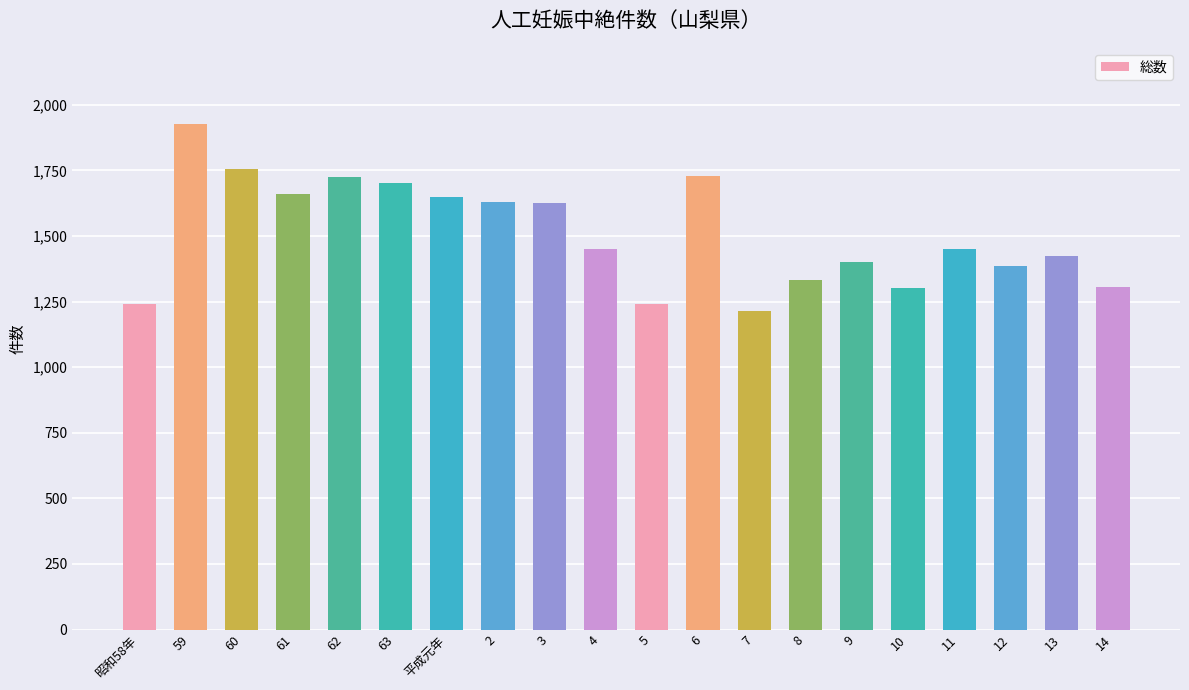

The value at 平成元年 is 2630. True or false?

False